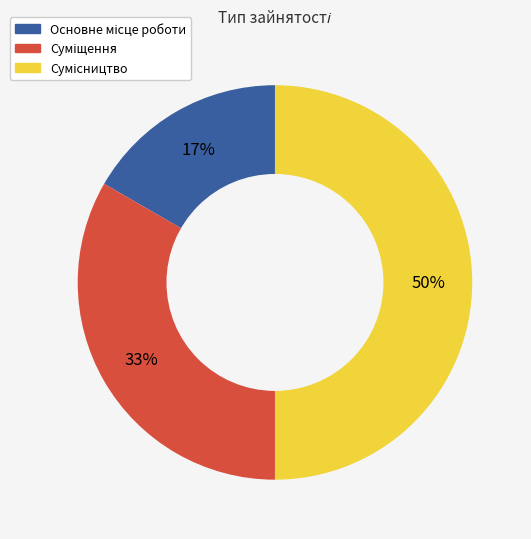

To the nearest percent, what is the difference between the largest and smallest slice percentages?

33%